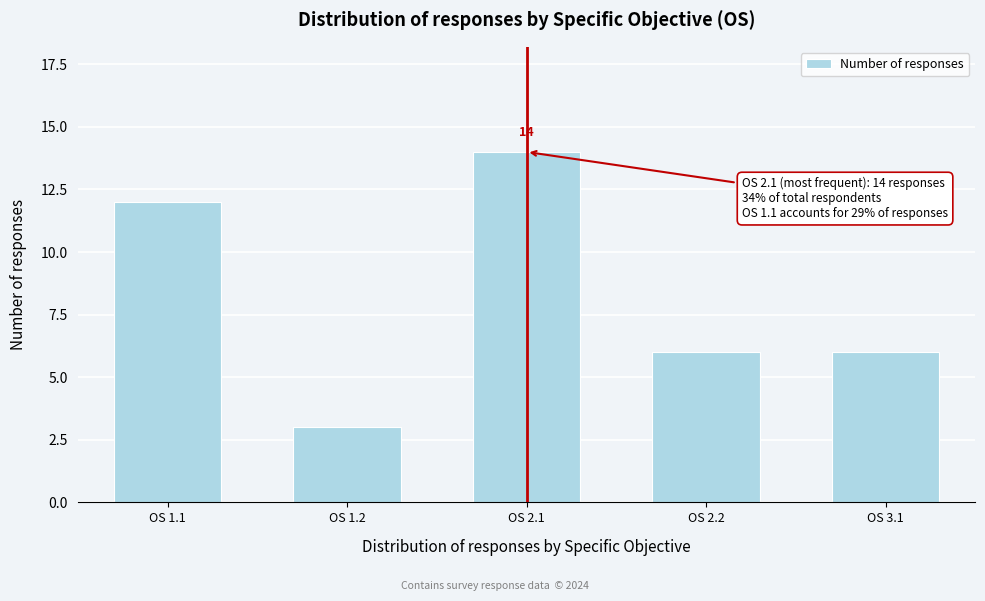

Reading left to right, what are all the values shown in this chart?

12	3	14	6	6